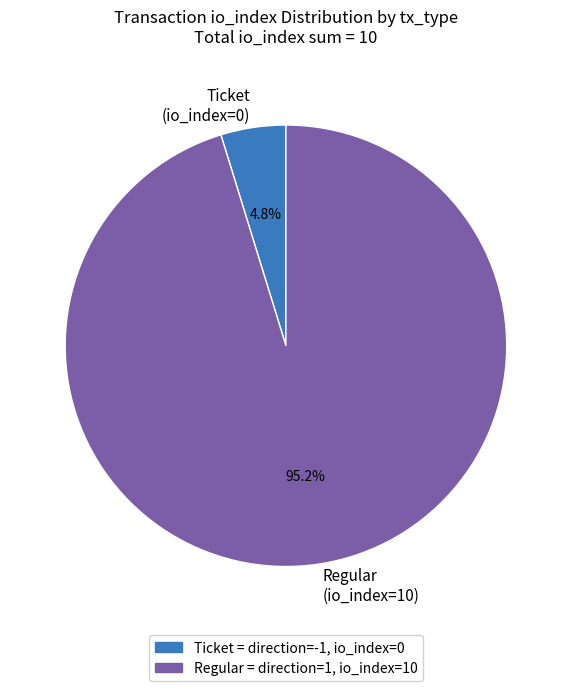

Rank the categories by value from highest to lowest.

Regular (io_index=10), Ticket (io_index=0)